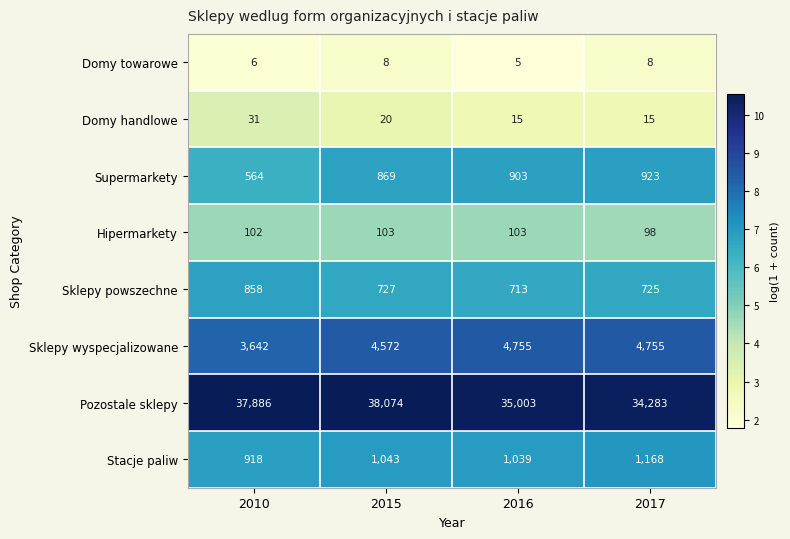

The value of Stacje paliw at 2017 is 1168. True or false?

True